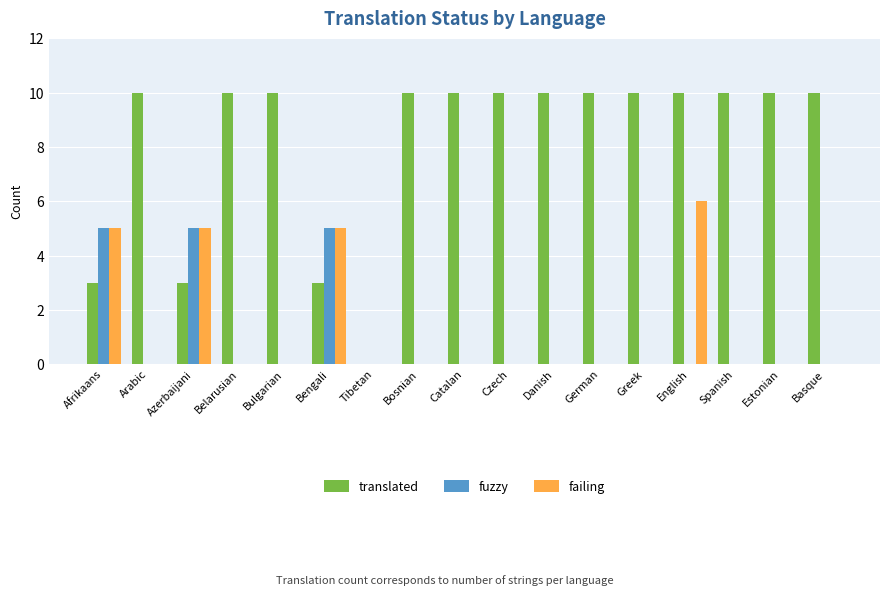

How many groups of bars are there?

17